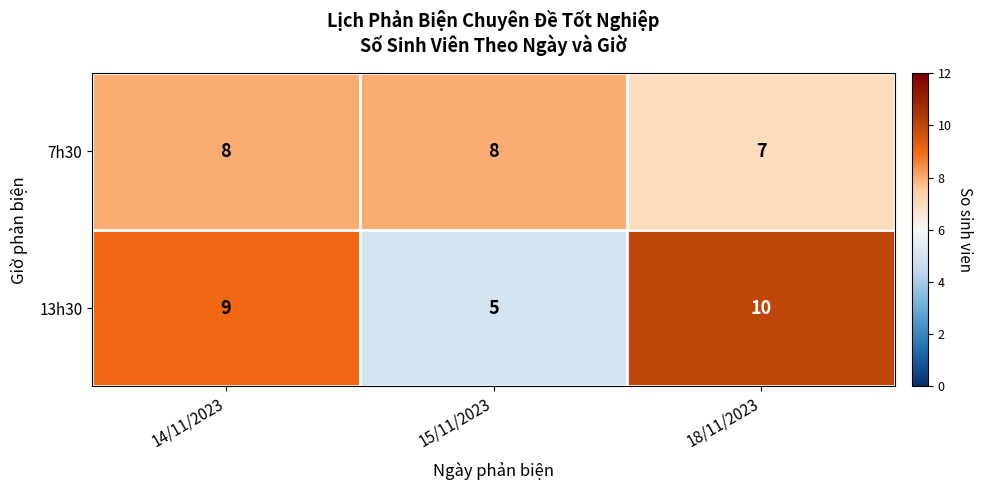

What is the difference between the highest and lowest values at 18/11/2023?

3